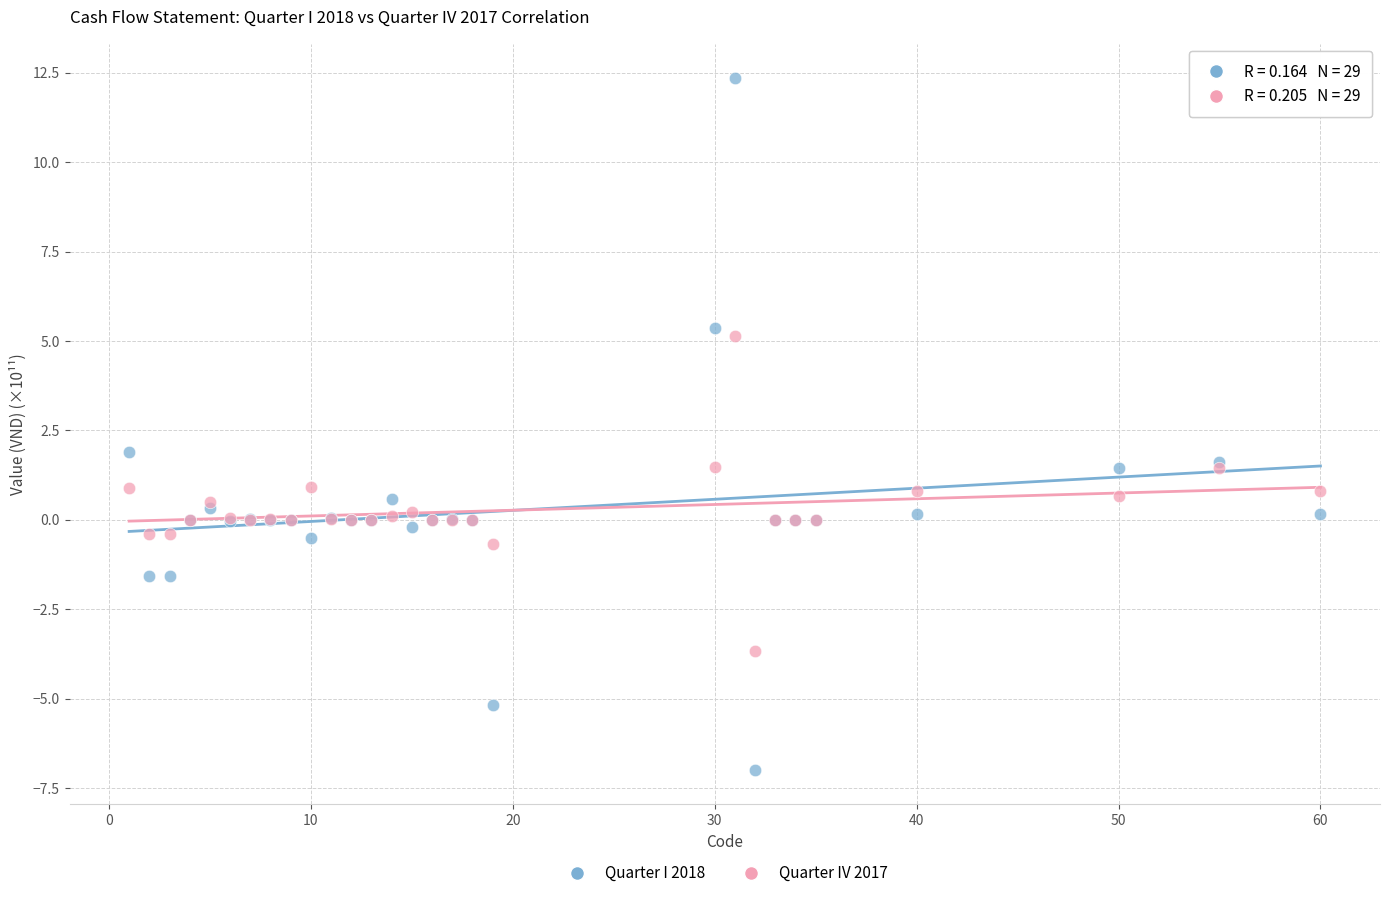

Which series reaches the maximum Y coordinate?

Quarter I 2018